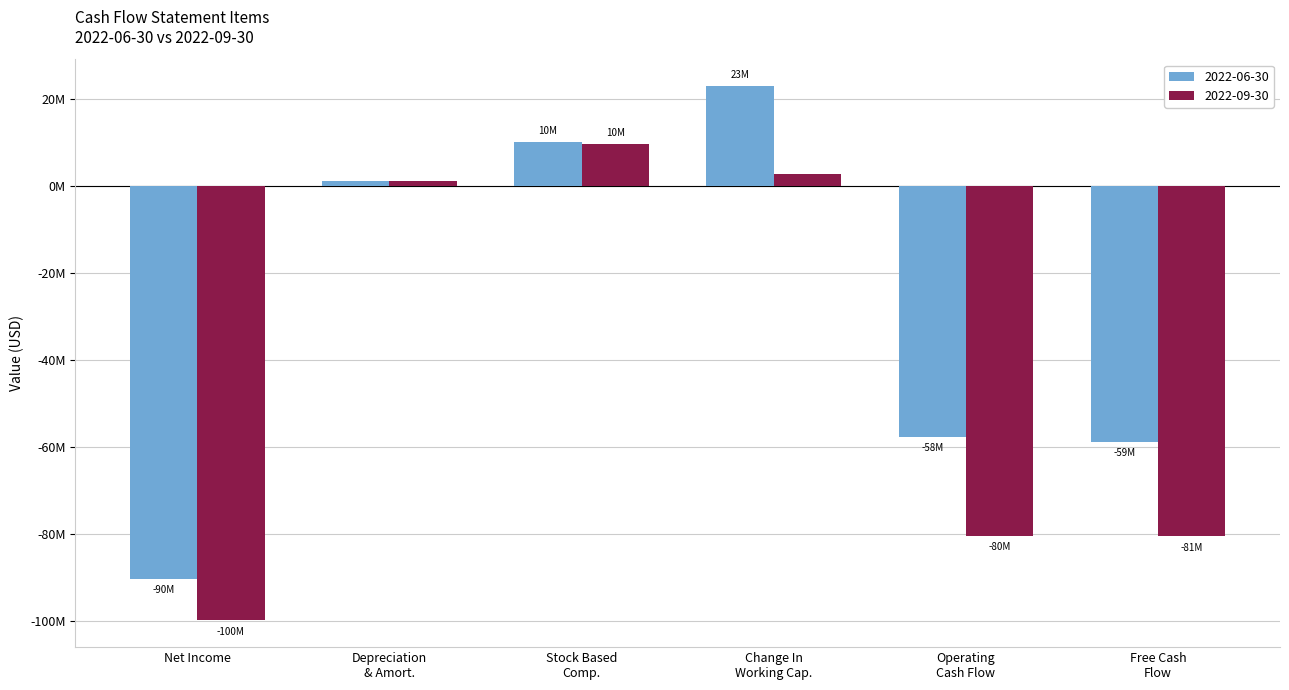

What is the sum of all 2022-09-30 values?

-247022000